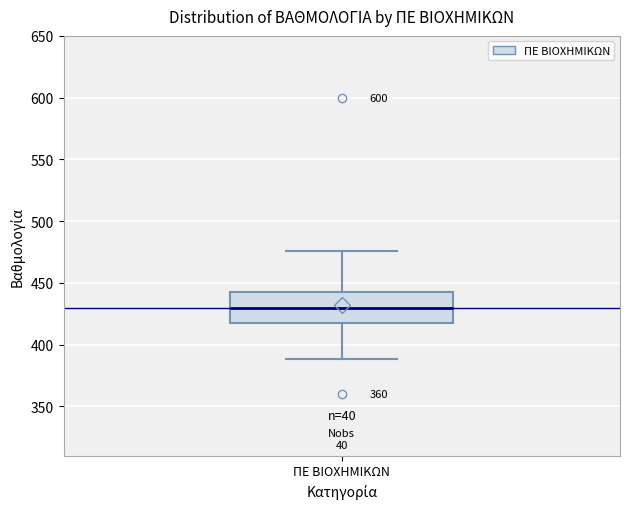

Read this box plot against the y-axis: the position of the median line, the range covered by the box, and the ends of both whiskers. The values are not printed on the chart, so give them approximately, as read against the axis.

median 430, box 415 to 445, whiskers 390 to 475